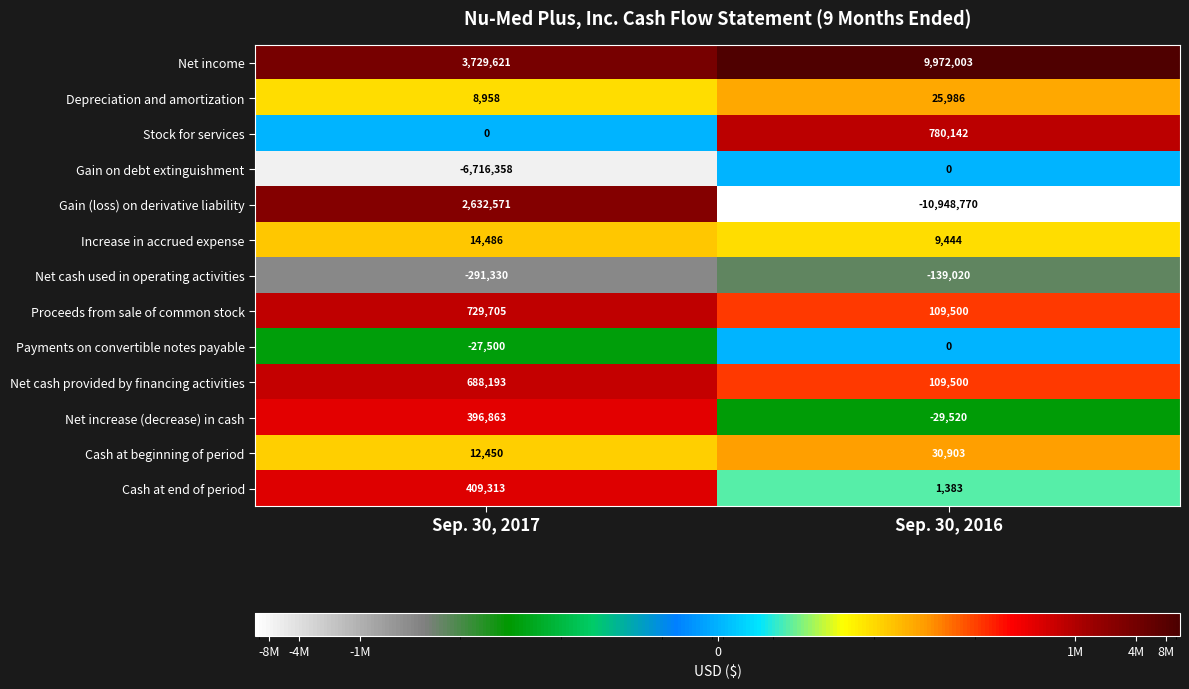

What is the difference between the highest and lowest values at Sep. 30, 2017?

10445979